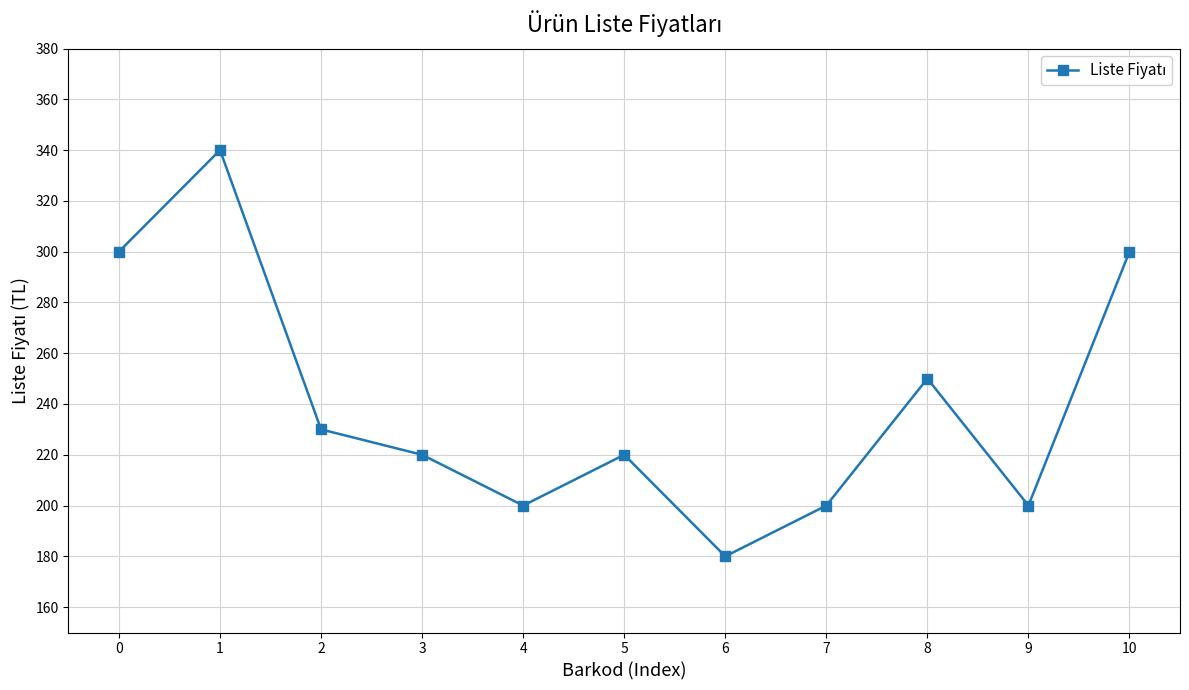

At which label is the value closest to 260?

8